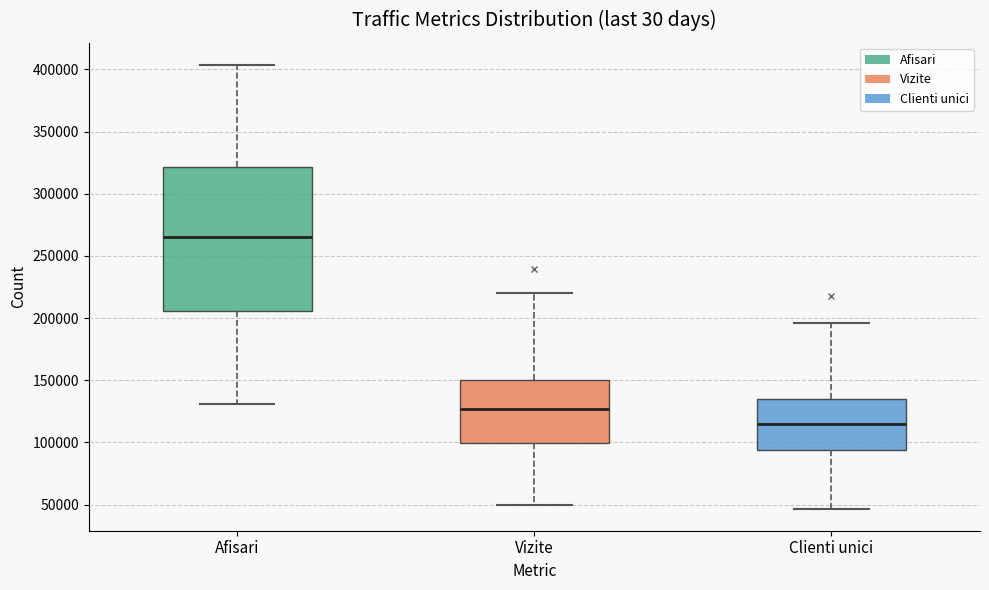

Which box's median line is the lowest?

Clienti unici